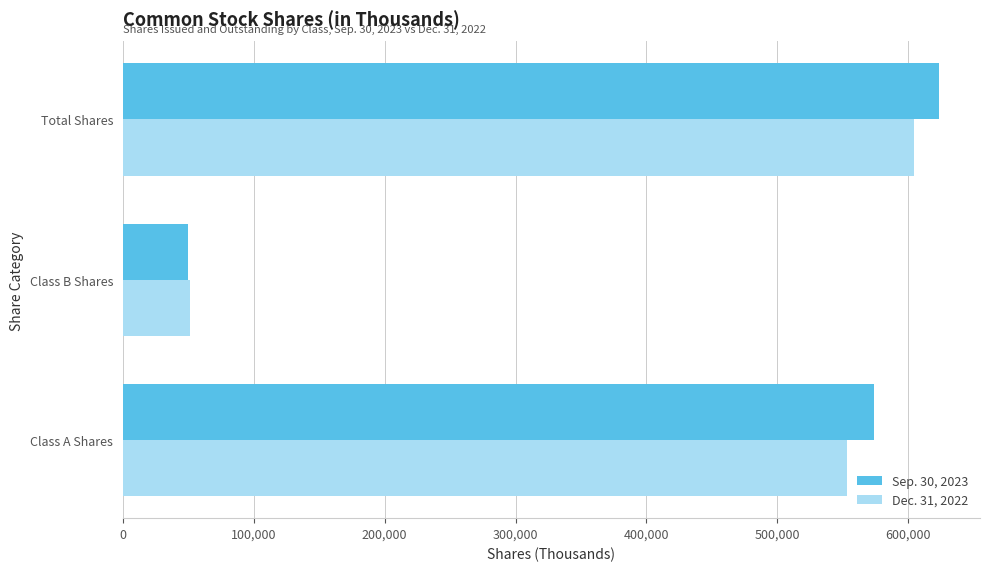

Where is Sep. 30, 2023 nearest to the value 336837?

Class A Shares